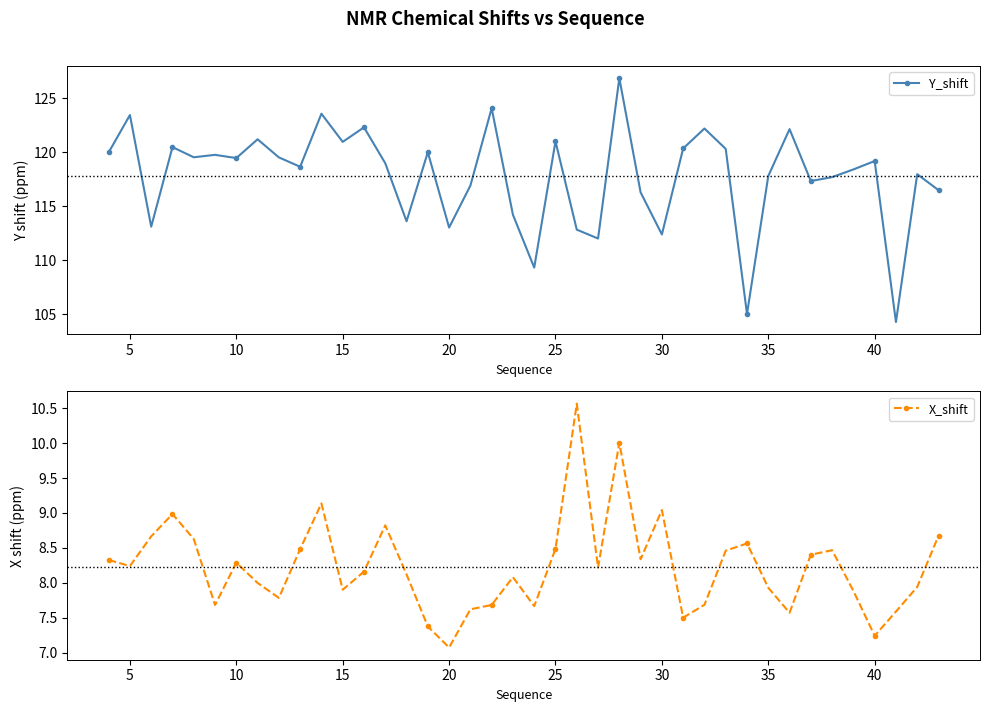

In X_shift, how many points are lower than both neighbors (excluding endpoints)?

11